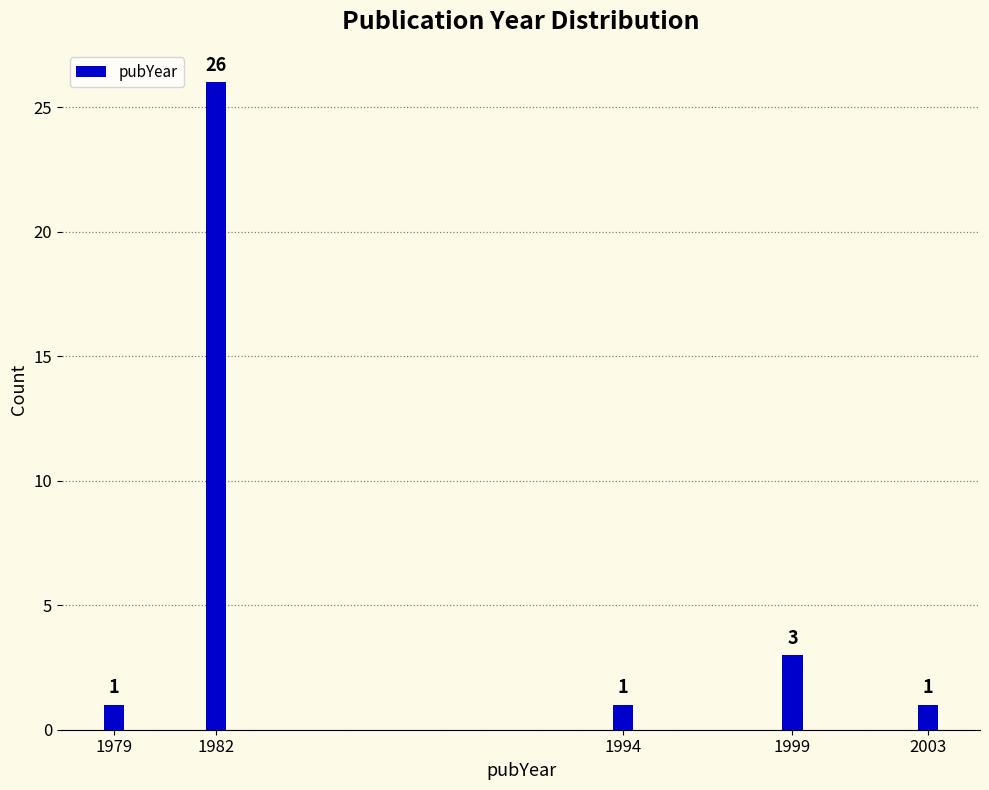

Reading left to right, what are all the values shown in this chart?

1979=1	1982=26	1994=1	1999=3	2003=1